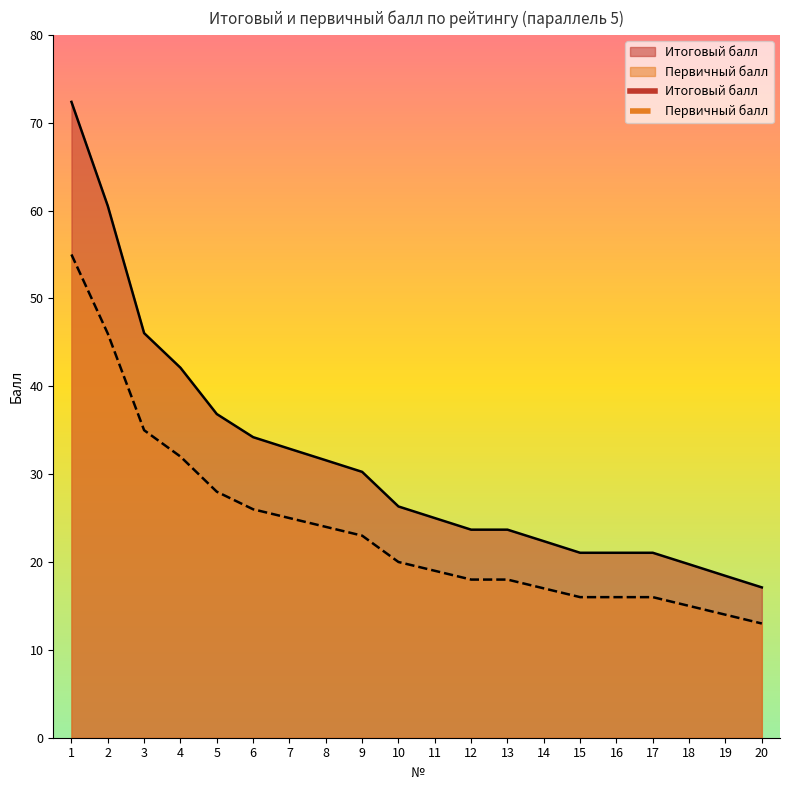

How many categories are shown in the chart?

20